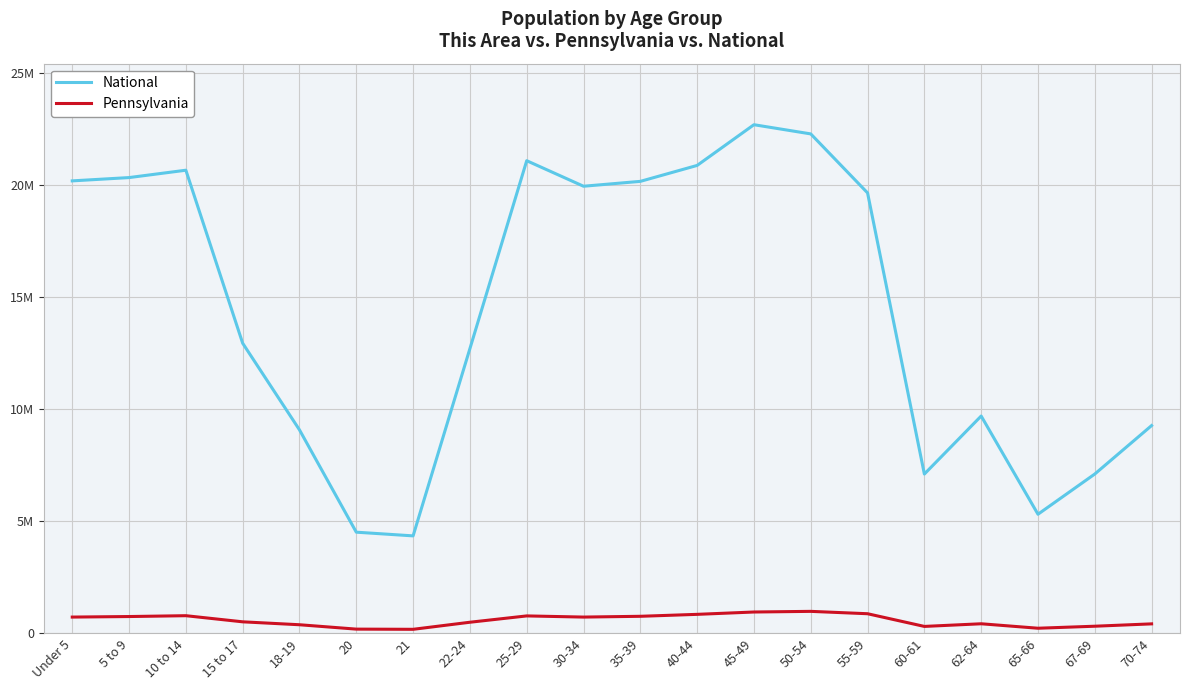

What are all the series names shown in the legend?

National, Pennsylvania